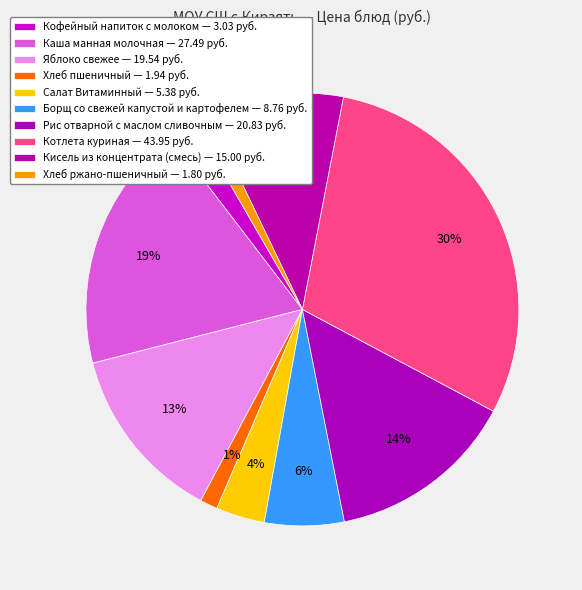

What percentage is the Кисель из концентрата (смесь) slice, to the nearest percent?

10%